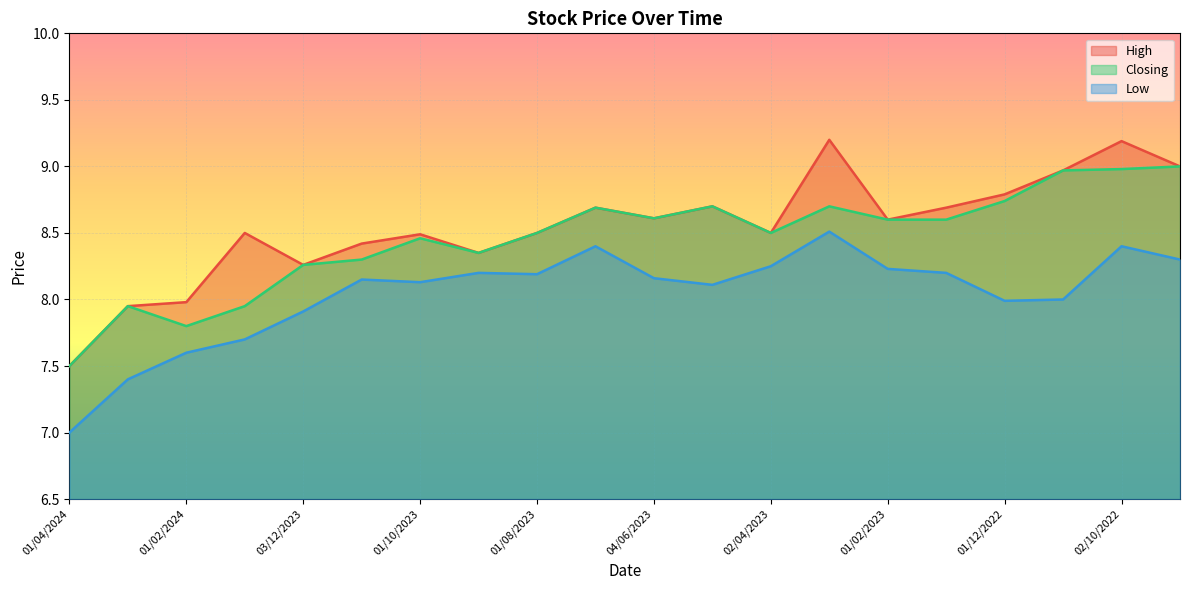

Which series has the largest total across all categories?

High